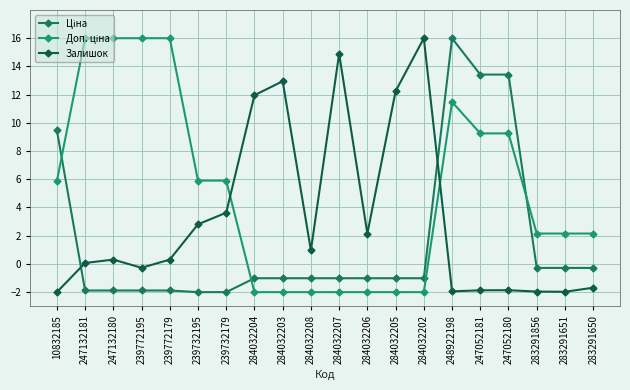

How many data points does each series have?

20